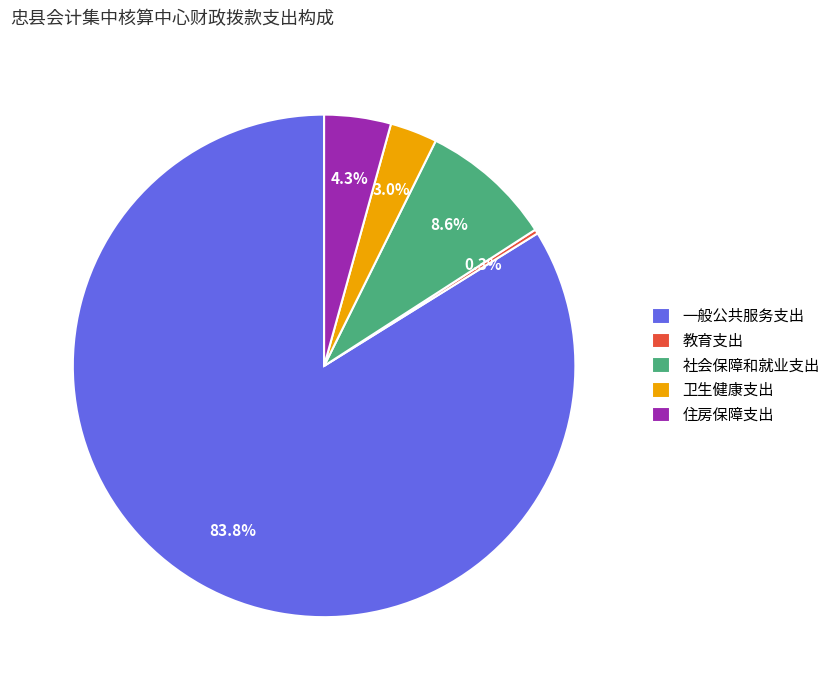

To the nearest percent, what is the average slice percentage?

20%